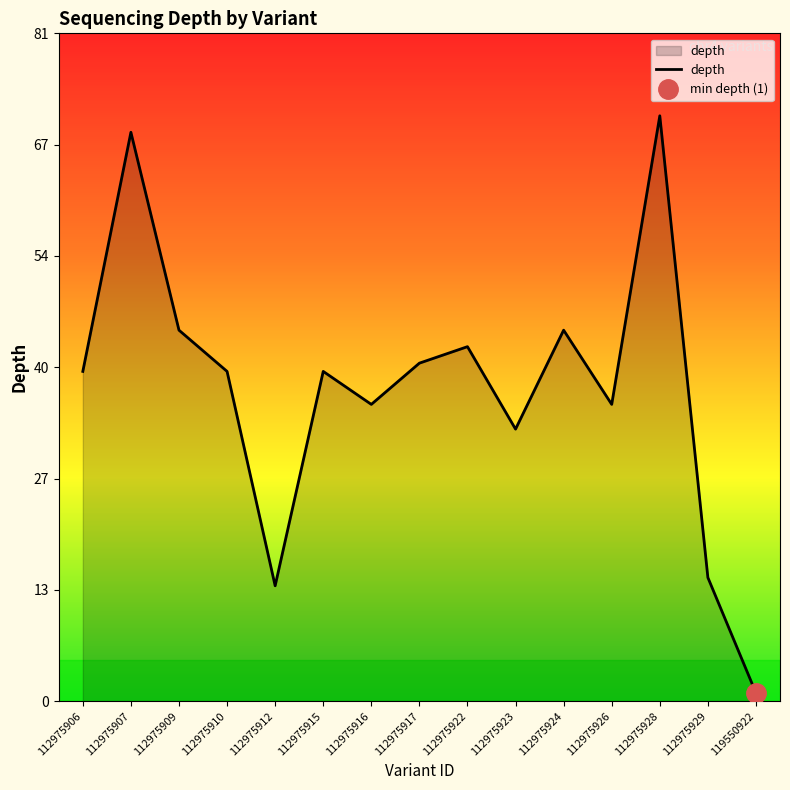

Between 112975917 and 112975928, which is larger?

112975928